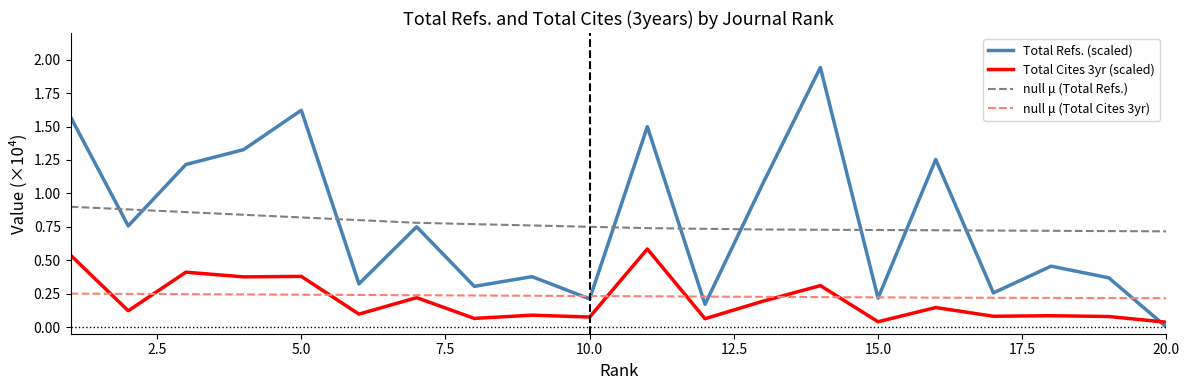

True or false: null μ (Total Refs.) and null μ (Total Cites 3yr) cross at least once.

False